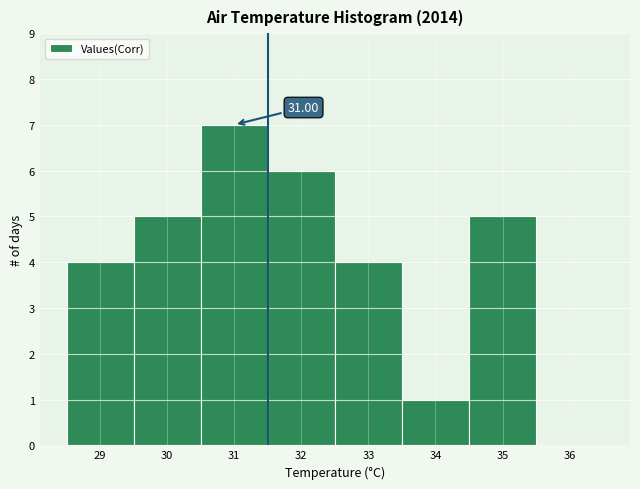

Over which range of the x-axis is the bar tallest?

30.5 to 31.5